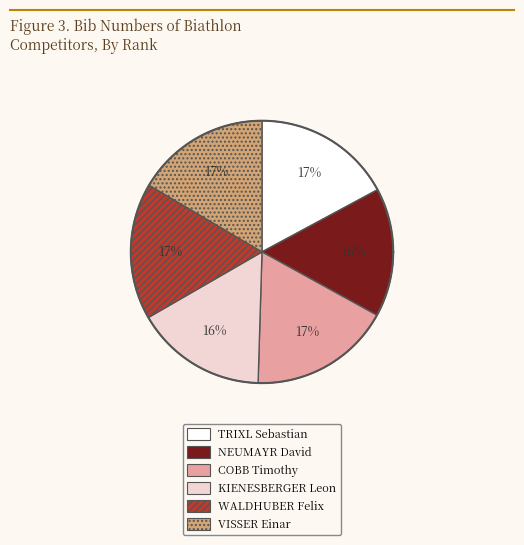

Is the sum of TRIXL Sebastian and WALDHUBER Felix greater than half?

No